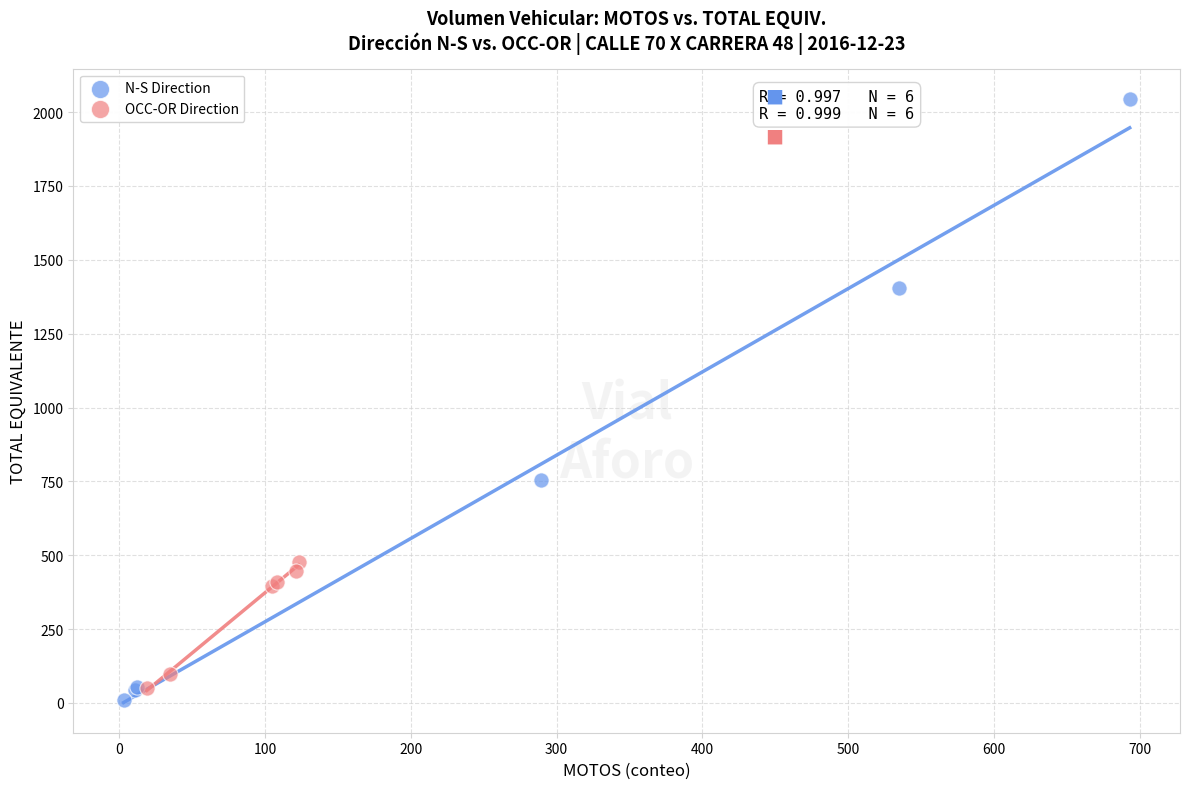

Which series reaches the maximum Y coordinate?

N-S Direction